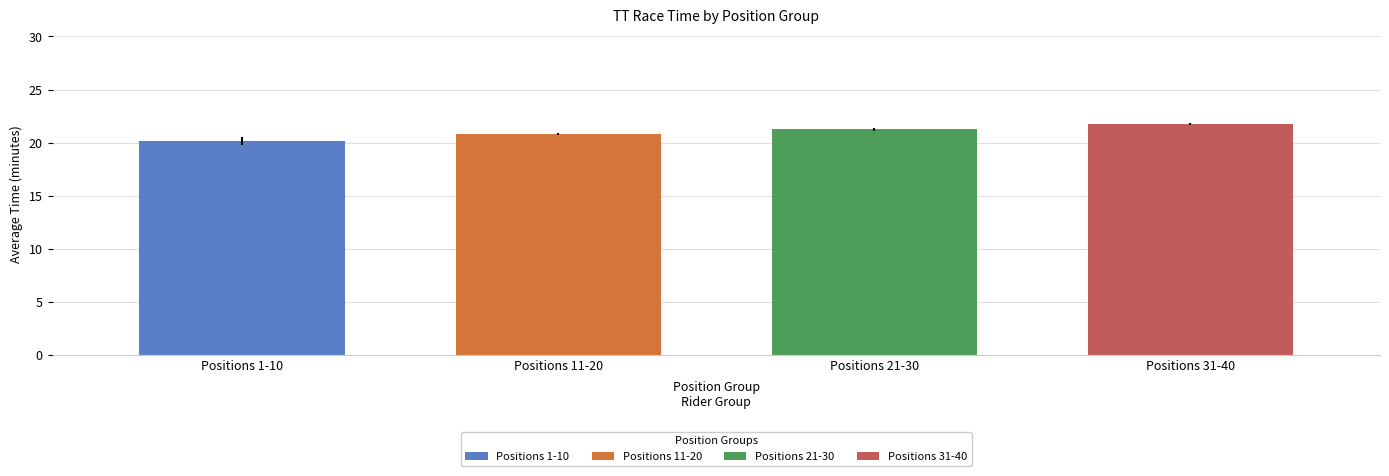

Are the bars grouped side by side (vs. stacked)?

Yes